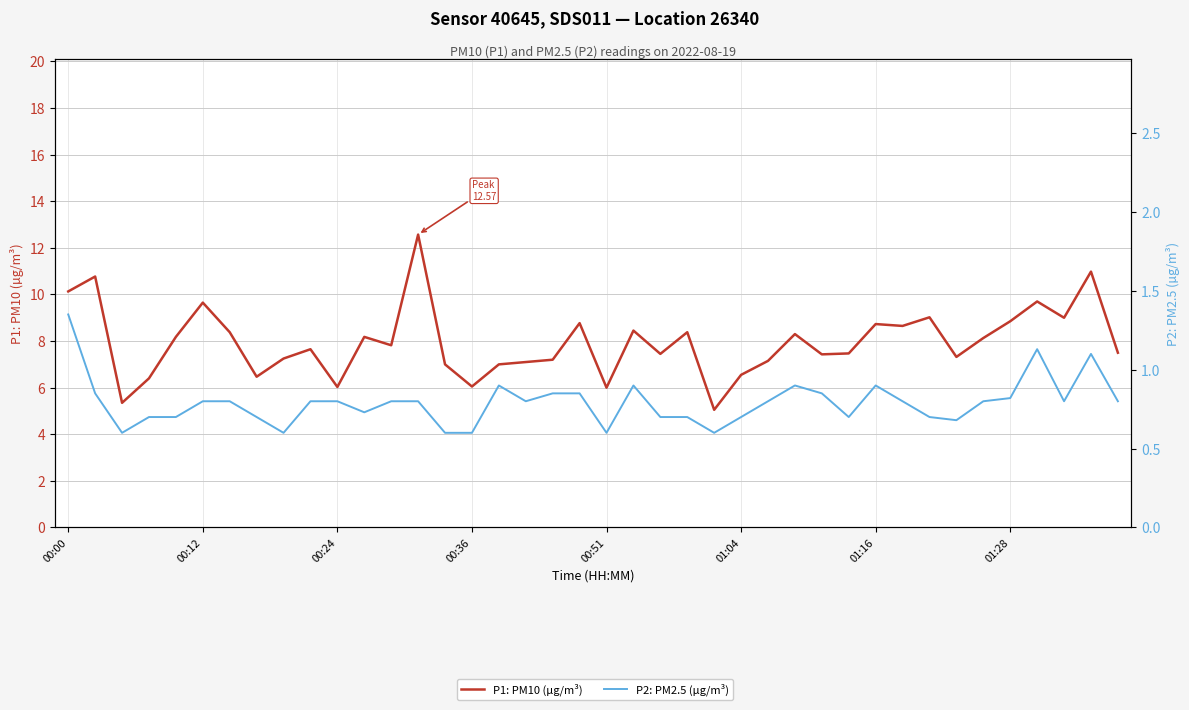

Rank the series at 24 from lowest to highest value.

P2: PM2.5 (µg/m³), P1: PM10 (µg/m³)